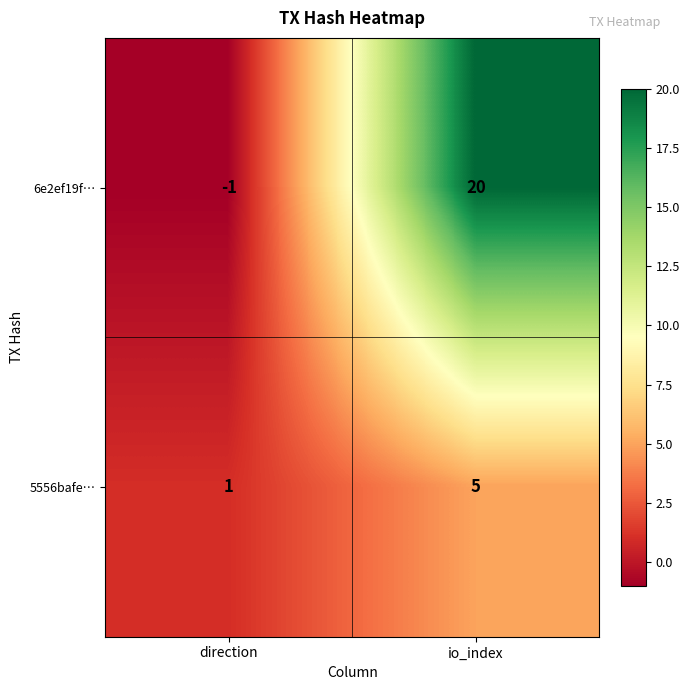

What is the sum of the 5556bafe… values at direction and io_index?

6